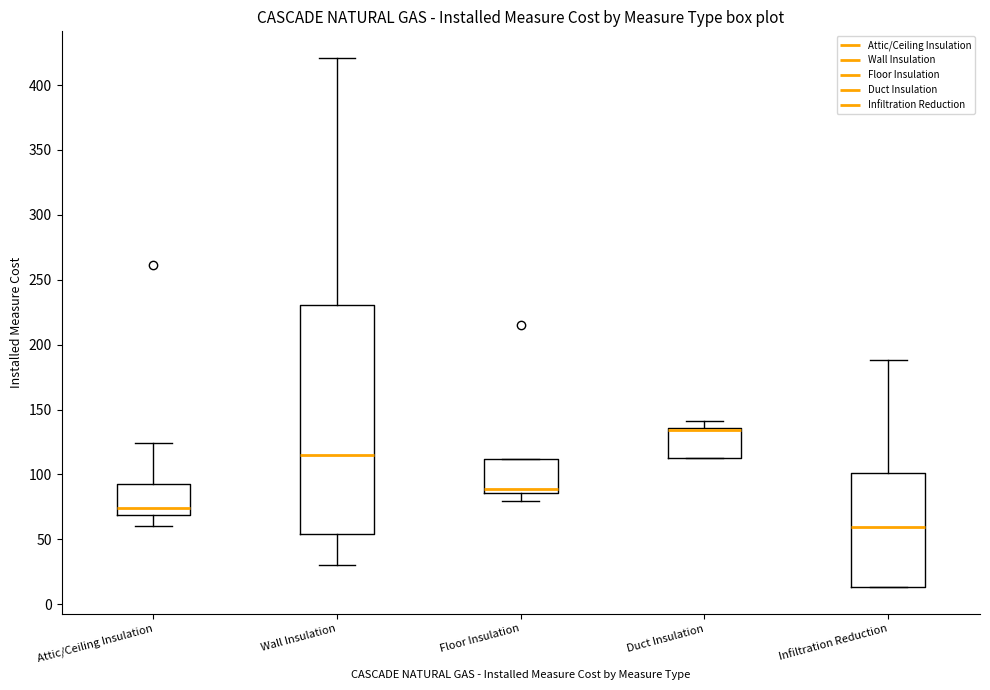

Reading left to right, read every box against the y-axis: the position of its median line, the range the box covers, and the ends of its whiskers. The values are not printed on the chart, so give them approximately, as read against the axis.

Attic/Ceiling Insulation: median 75, box 70 to 95, whiskers 60 to 125
Wall Insulation: median 115, box 55 to 230, whiskers 30 to 420
Floor Insulation: median 90, box 85 to 110, whiskers 80 to 110
Duct Insulation: median 135 (just below the box's upper edge), box 115 to 135, whiskers 115 to 140
Infiltration Reduction: median 60, box 15 to 100, whiskers 15 to 190